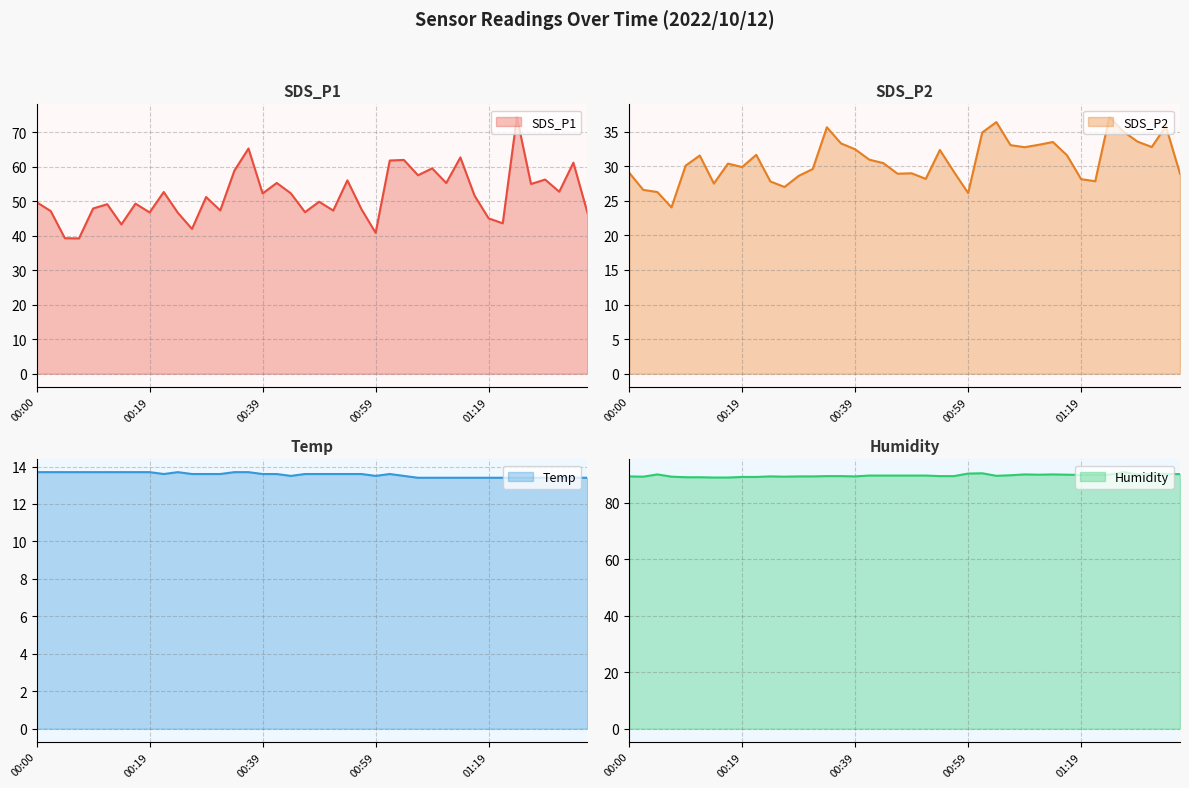

How many interior local valleys does the SDS_P1 series have?

14